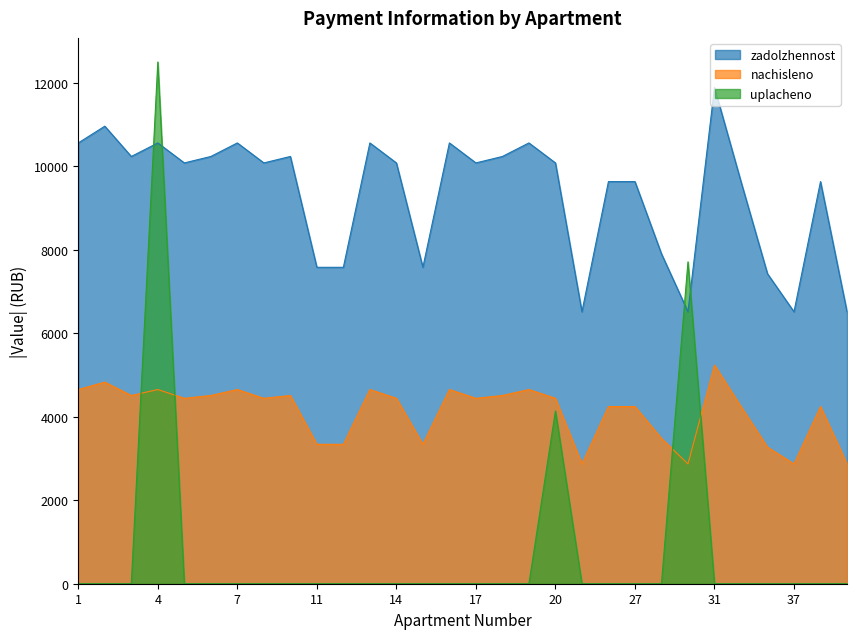

What is the difference between the maximum and second lowest values in the zadolzhennost series?

5374.6